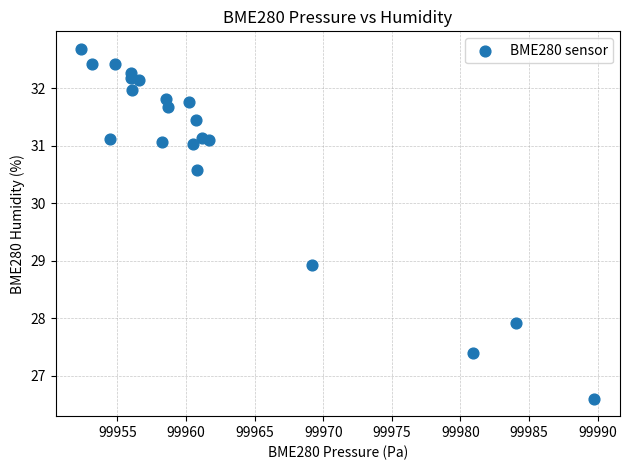

What Y value in the scatter plot is closest to 29?

28.9